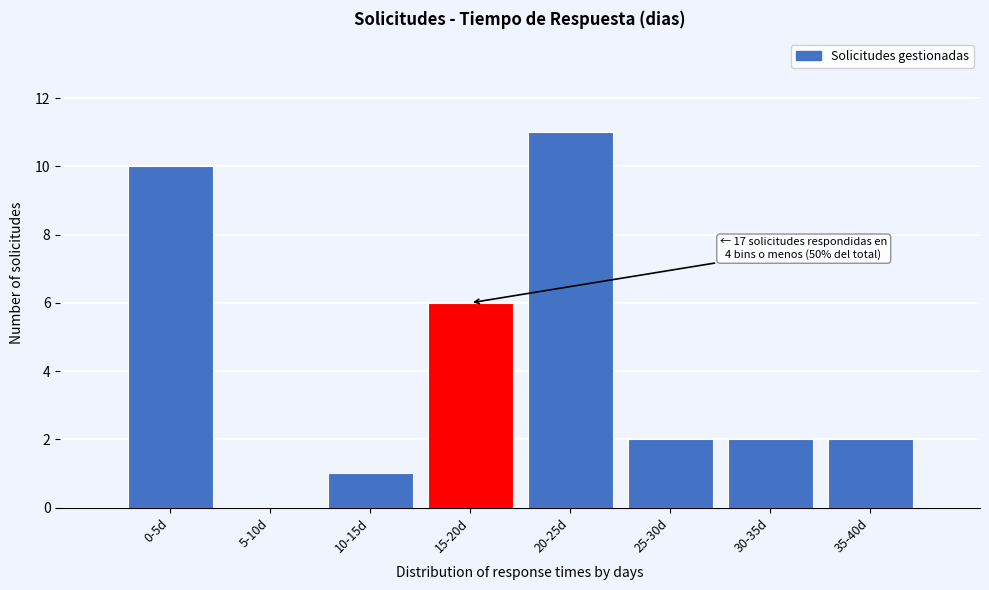

Reading left to right, what are all the values shown in this chart?

0-5d=10	5-10d=0	10-15d=1	15-20d=6	20-25d=11	25-30d=2	30-35d=2	35-40d=2